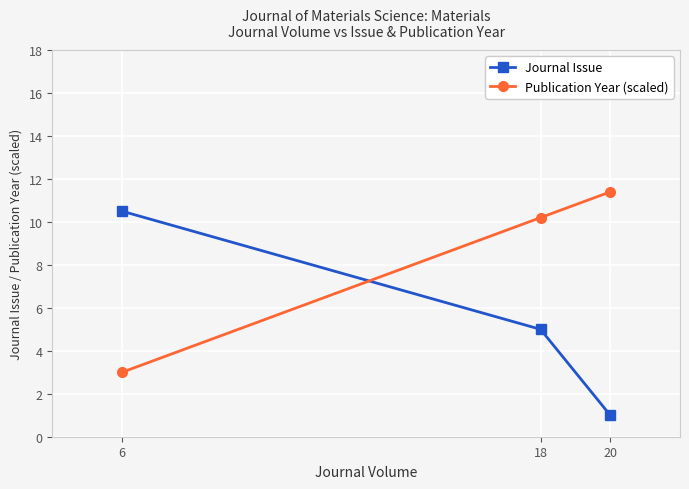

Reading left to right, extract all data points from this chart.

Journal Issue: 10.5	5.0	1.0
Publication Year (scaled): 3.0	10.2	11.4